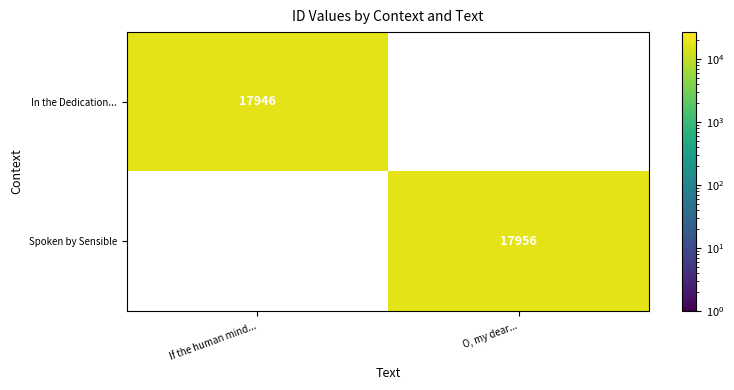

Between If the human mind... and O, my dear..., which is larger?

O, my dear...